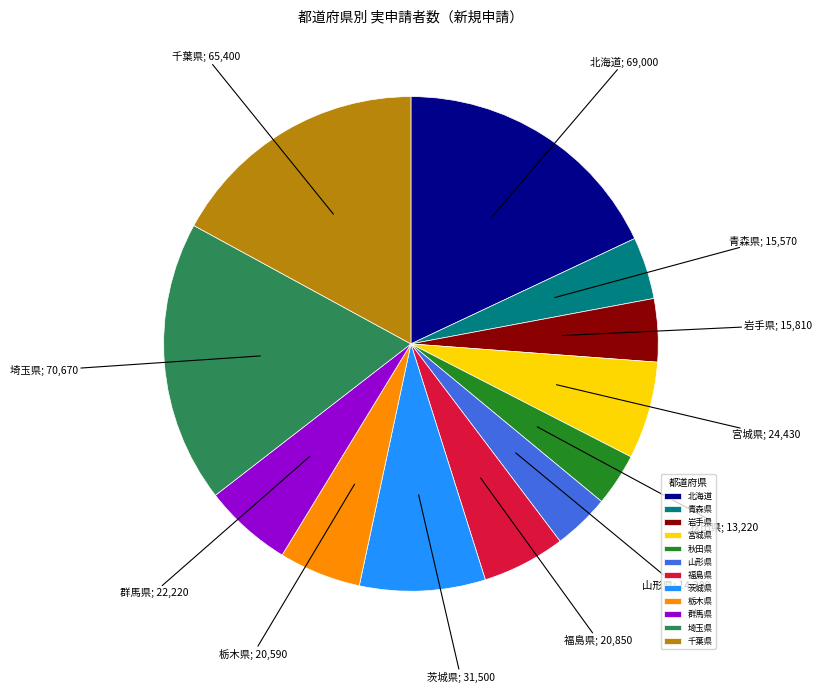

Does 福島県 represent more than half of the total?

No